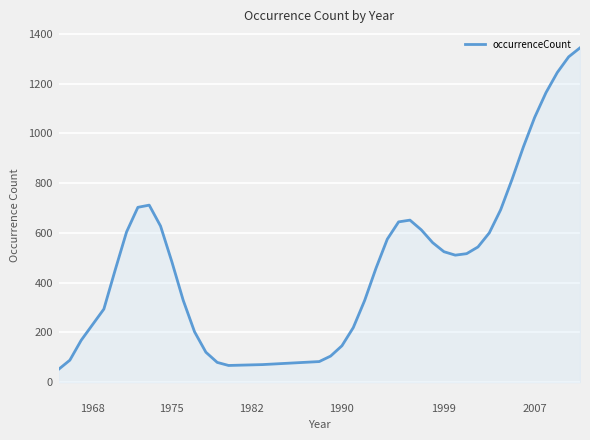

What is the difference between the maximum and minimum values?

1292.7